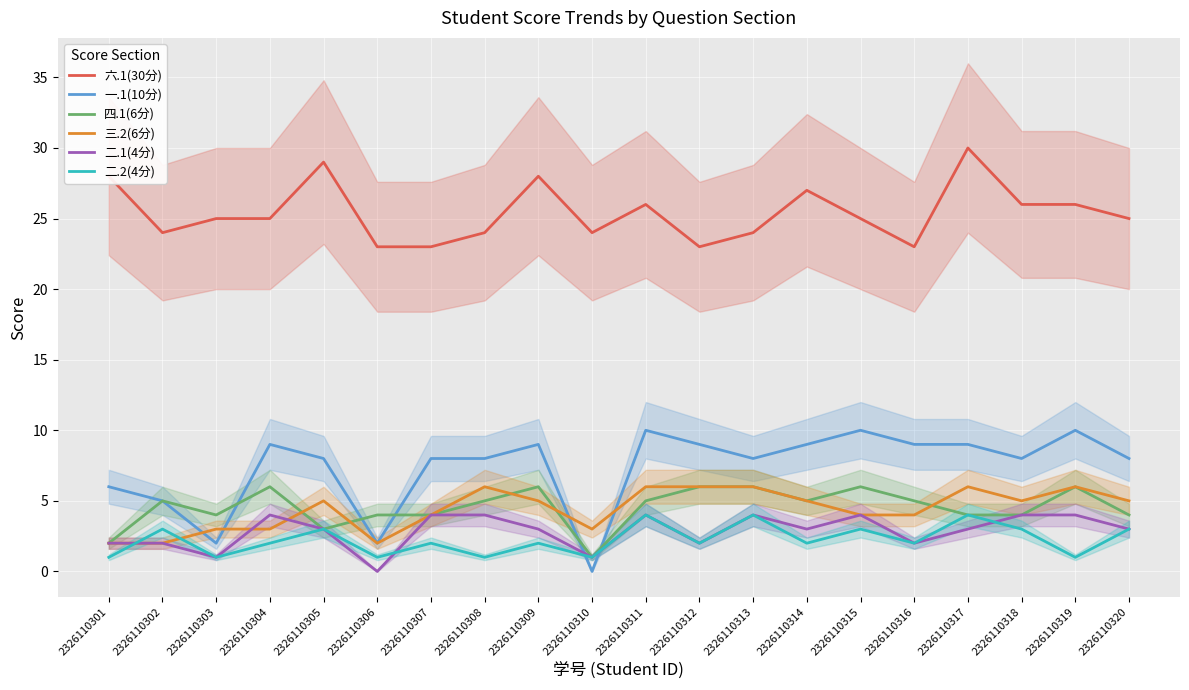

Which series has the widest spread of values?

一.1(10分)